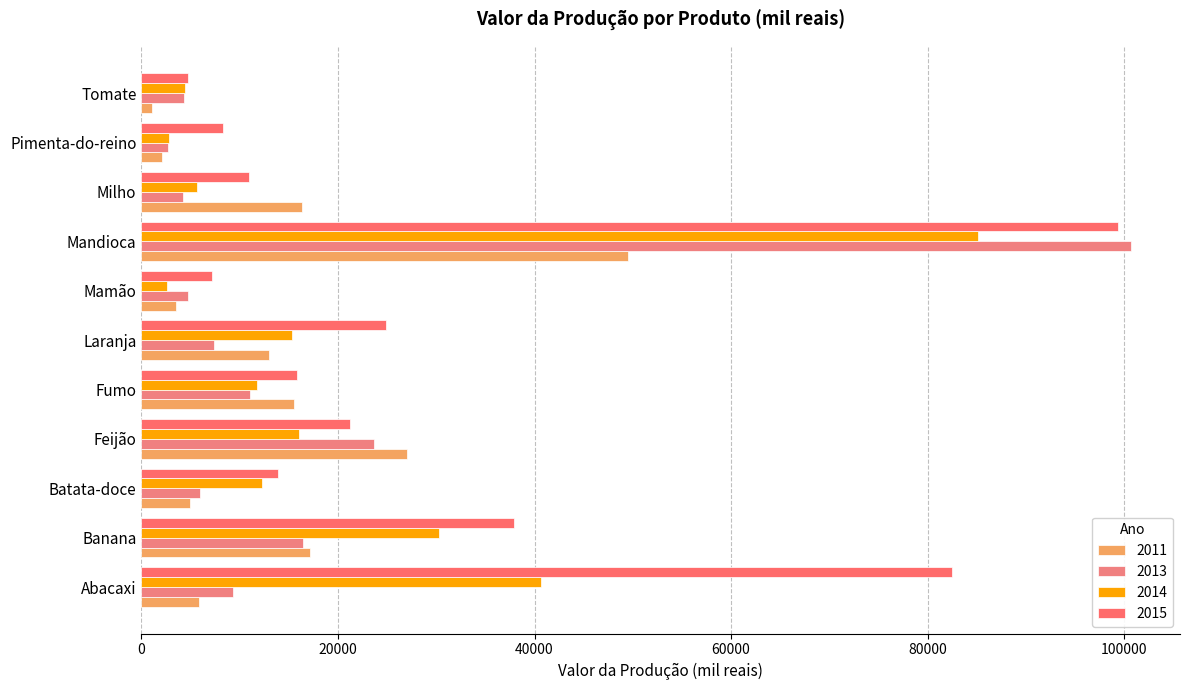

How many data points in 2015 are less than 15824?

5